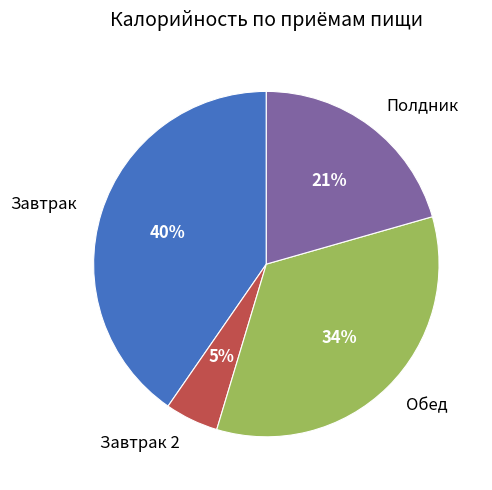

Do Обед and Завтрак 2 together represent more than half of the pie?

No